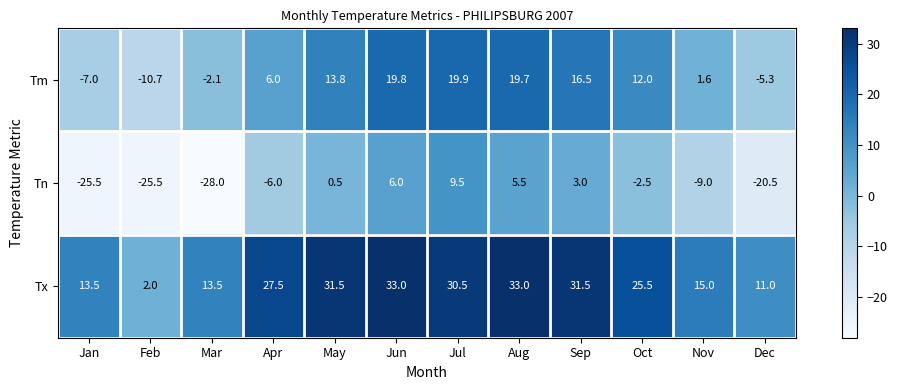

Which series has the largest range (max minus min)?

Tn